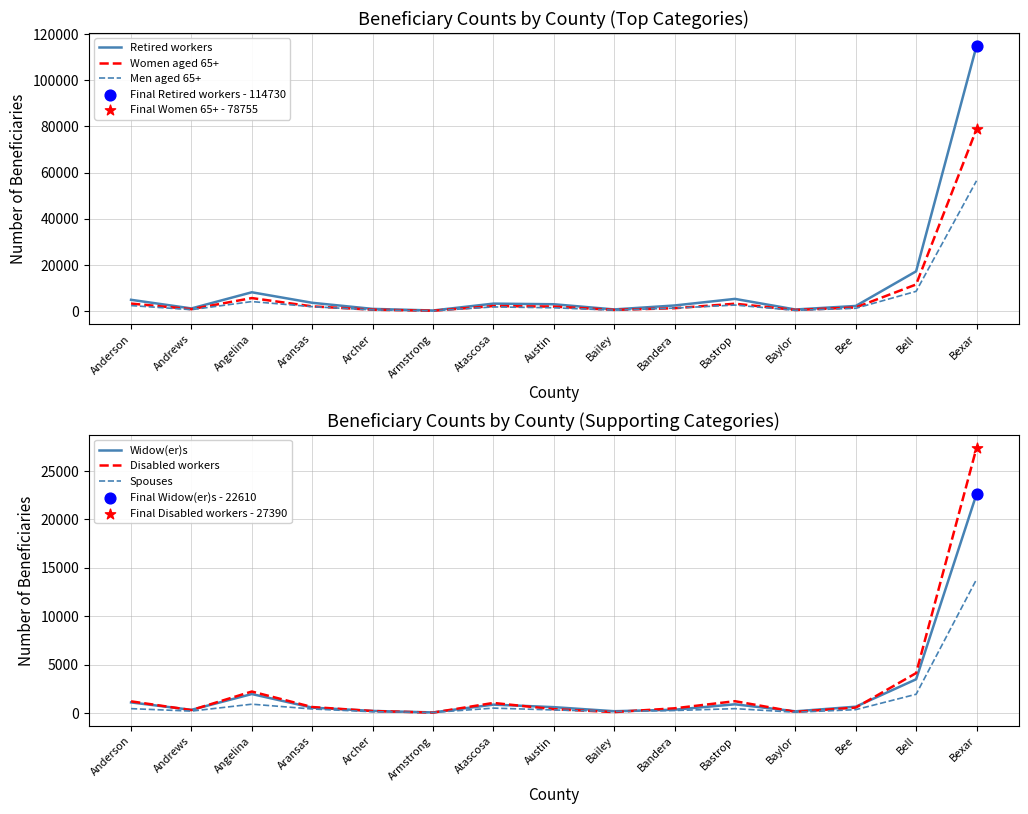

What are all the series names shown in the legend?

Retired workers, Women aged 65+, Men aged 65+, Widow(er)s, Disabled workers, Spouses